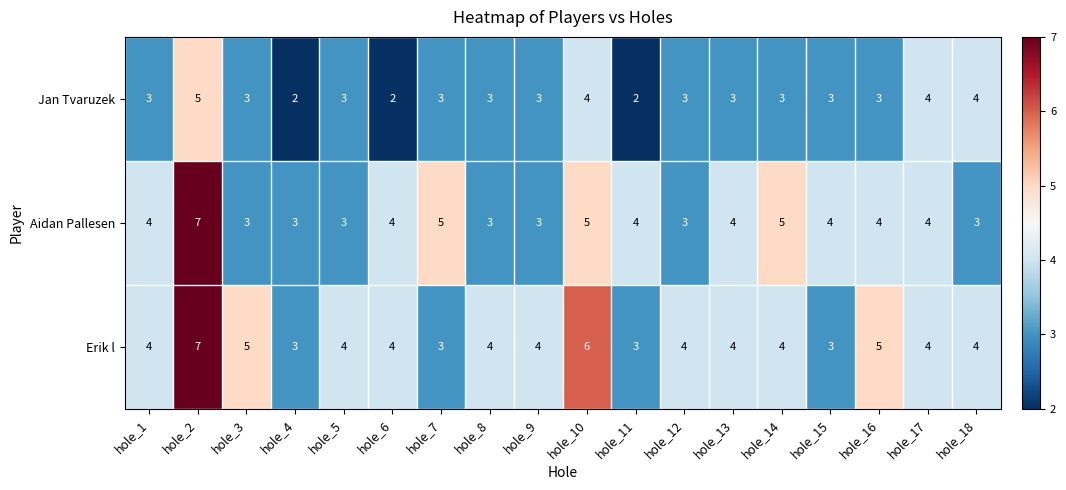

How many Erik l values are between 4 and 5?

12